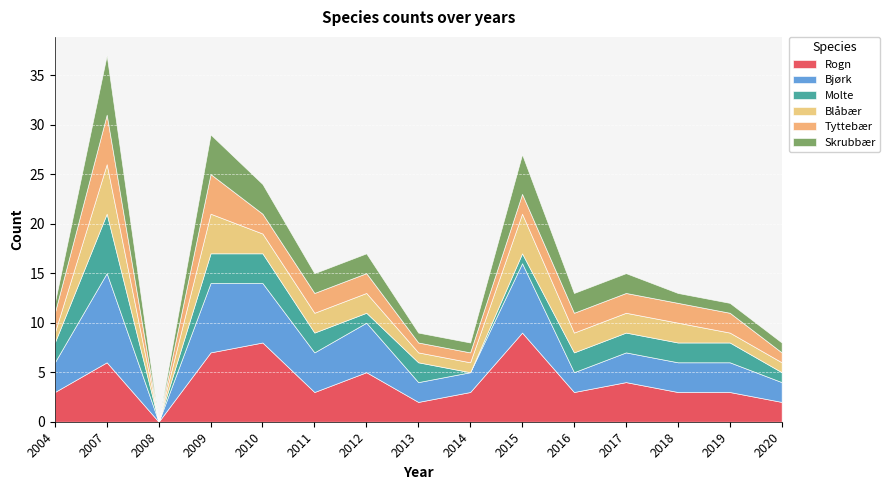

How many times do Bjørk and Rogn cross each other?

1